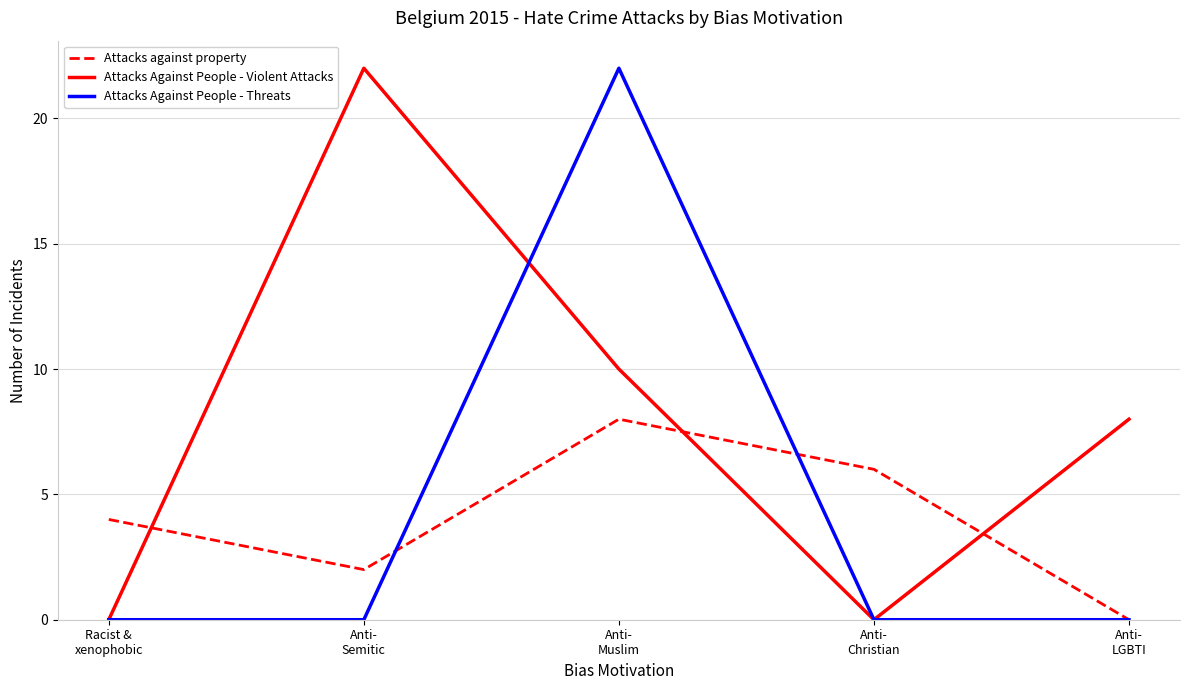

The Attacks against property series shows -4 at Anti-
LGBTI. True or false?

False